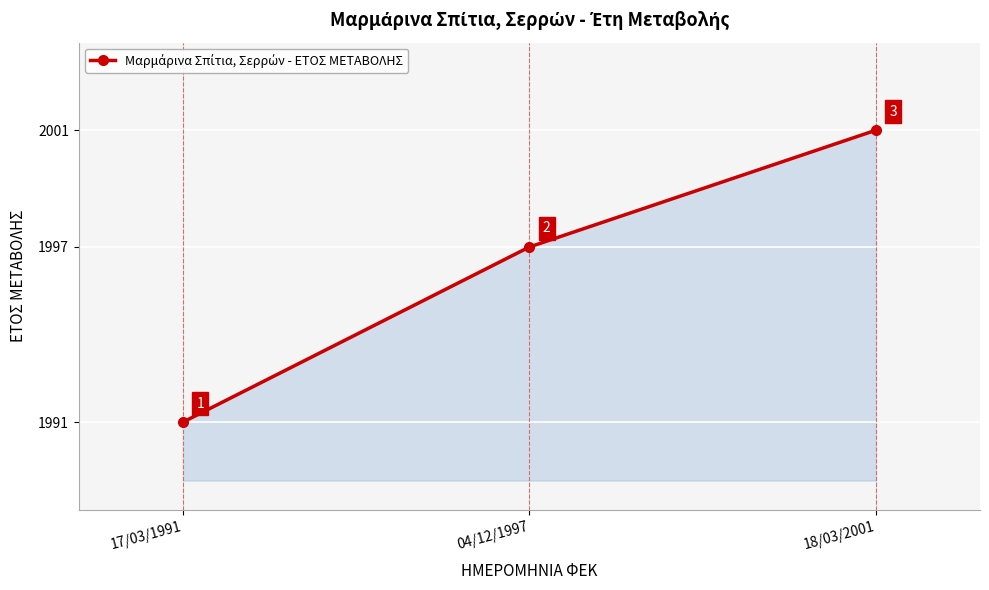

What is the ratio of the value at 18/03/2001 to the value at 17/03/1991?

1.0